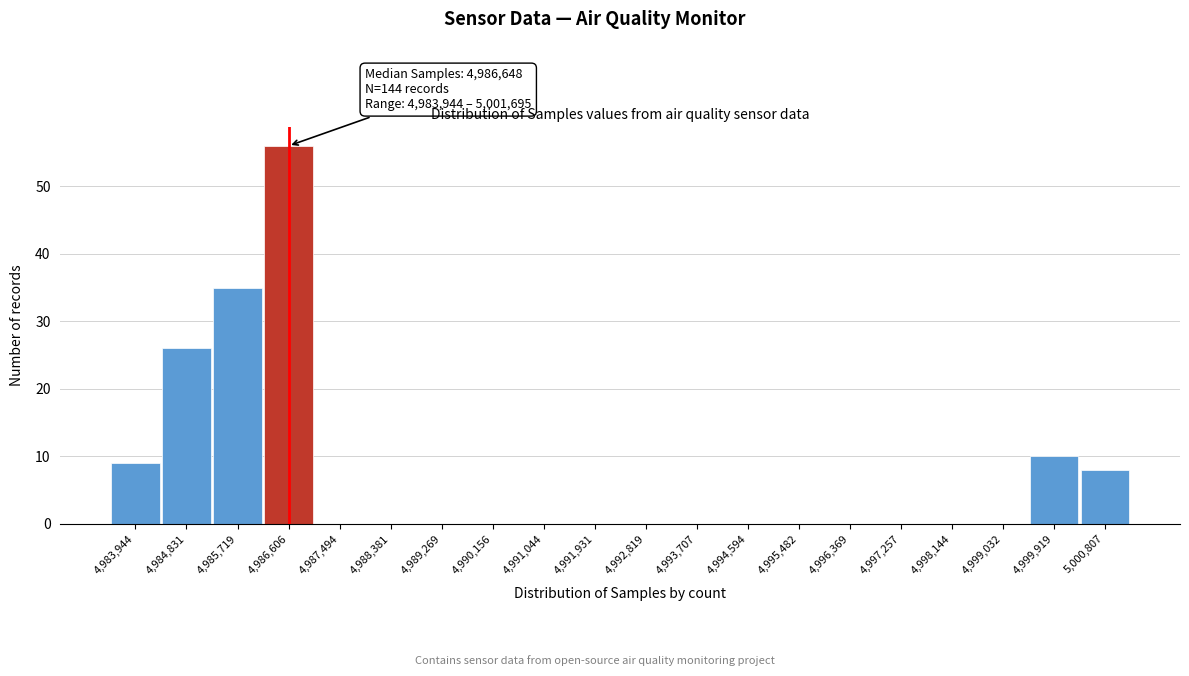

Reading left to right, what are all the values shown in this chart?

4,983,944=9	4,984,831=26	4,985,719=35	4,986,606=56	4,987,494=0	4,988,381=0	4,989,269=0	4,990,156=0	4,991,044=0	4,991,931=0	4,992,819=0	4,993,707=0	4,994,594=0	4,995,482=0	4,996,369=0	4,997,257=0	4,998,144=0	4,999,032=0	4,999,919=10	5,000,807=8